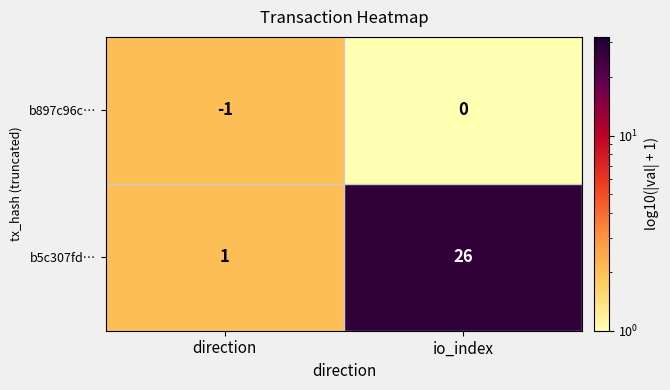

Where is b5c307fd… nearest to the value 13?

direction